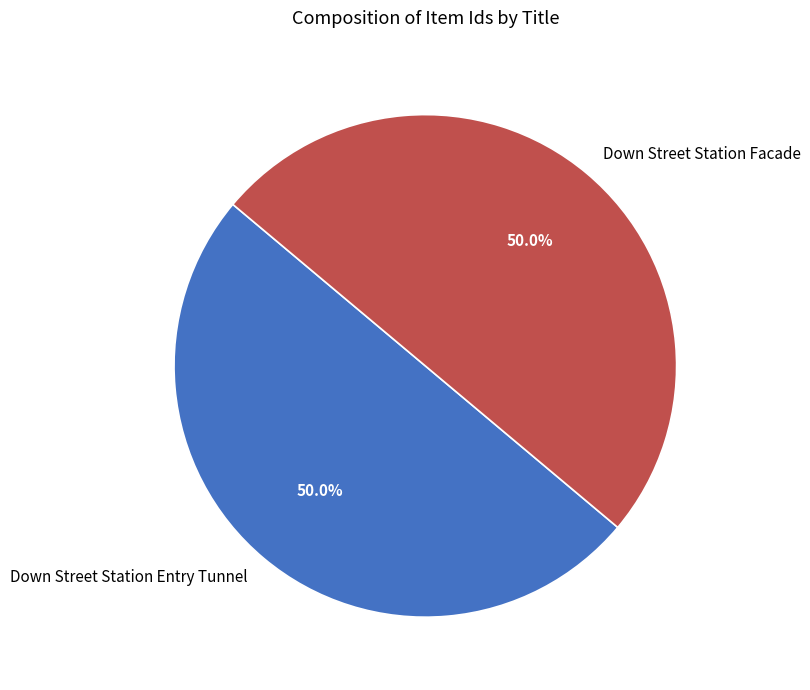

Is the sum of Down Street Station Entry Tunnel and Down Street Station Facade greater than half?

Yes